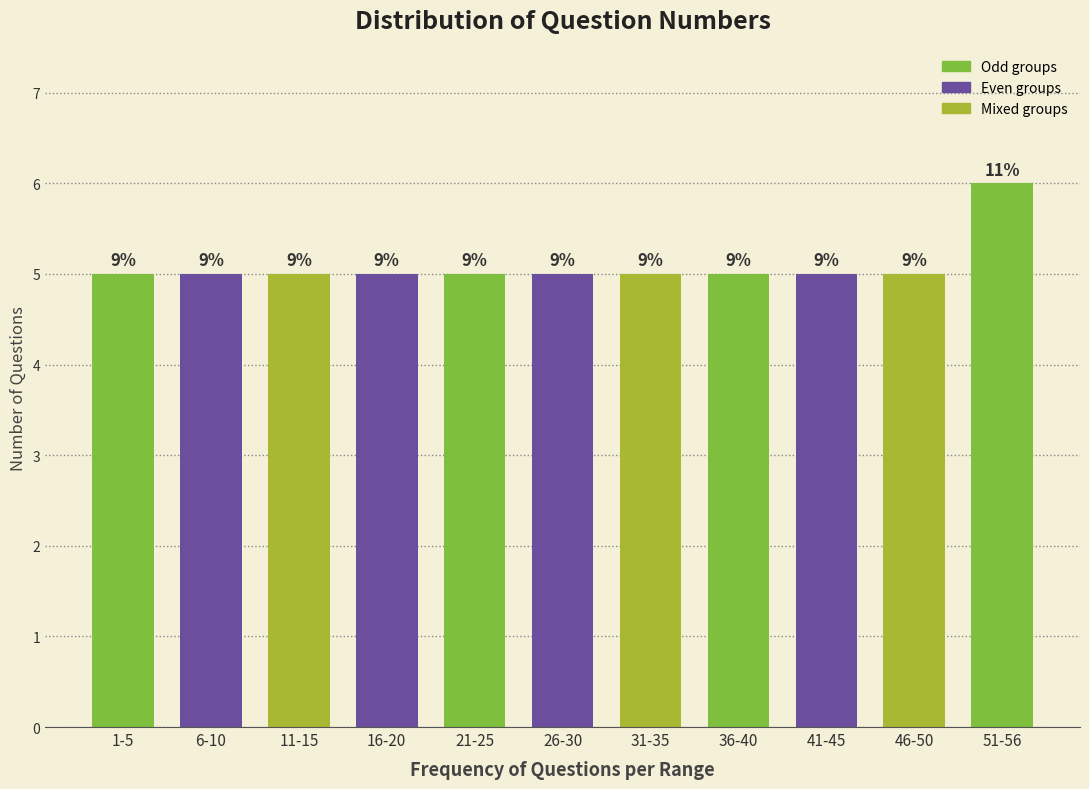

How many bars are there in total?

11